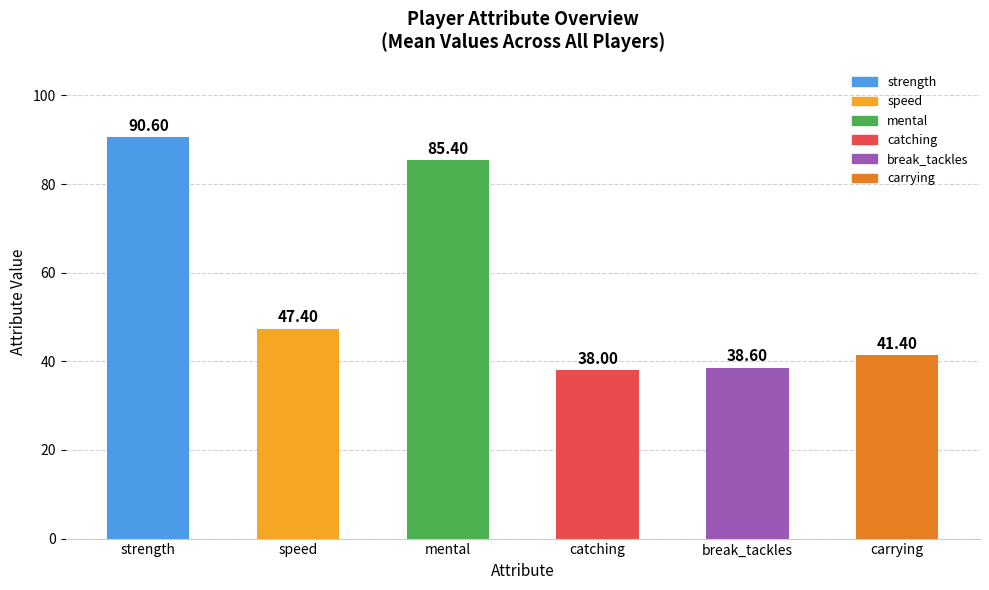

What is the label of the 3rd bar from the right?

catching